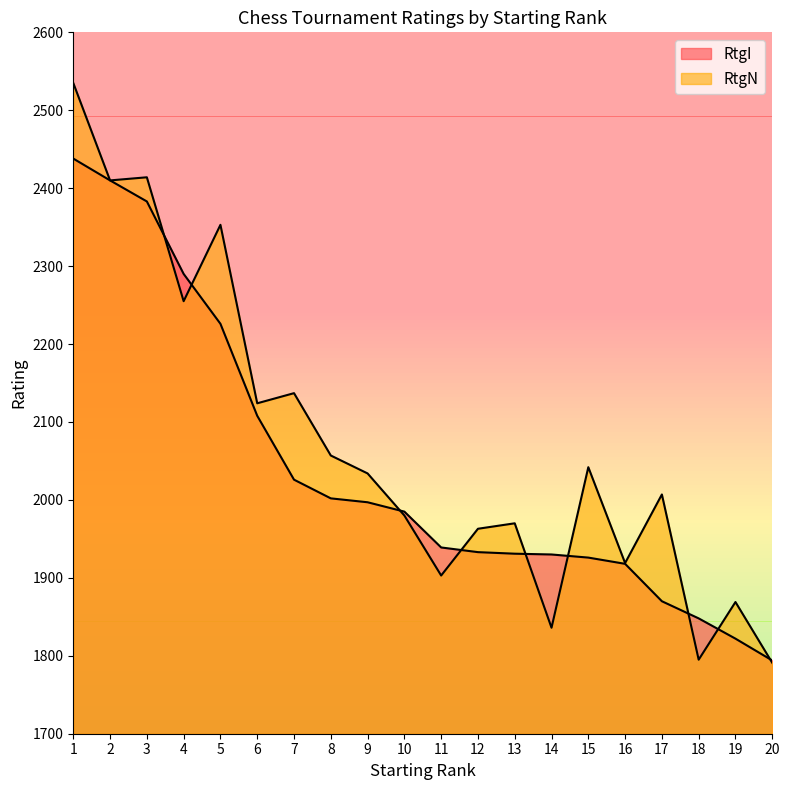

Between 9 and 16, which is larger?

9